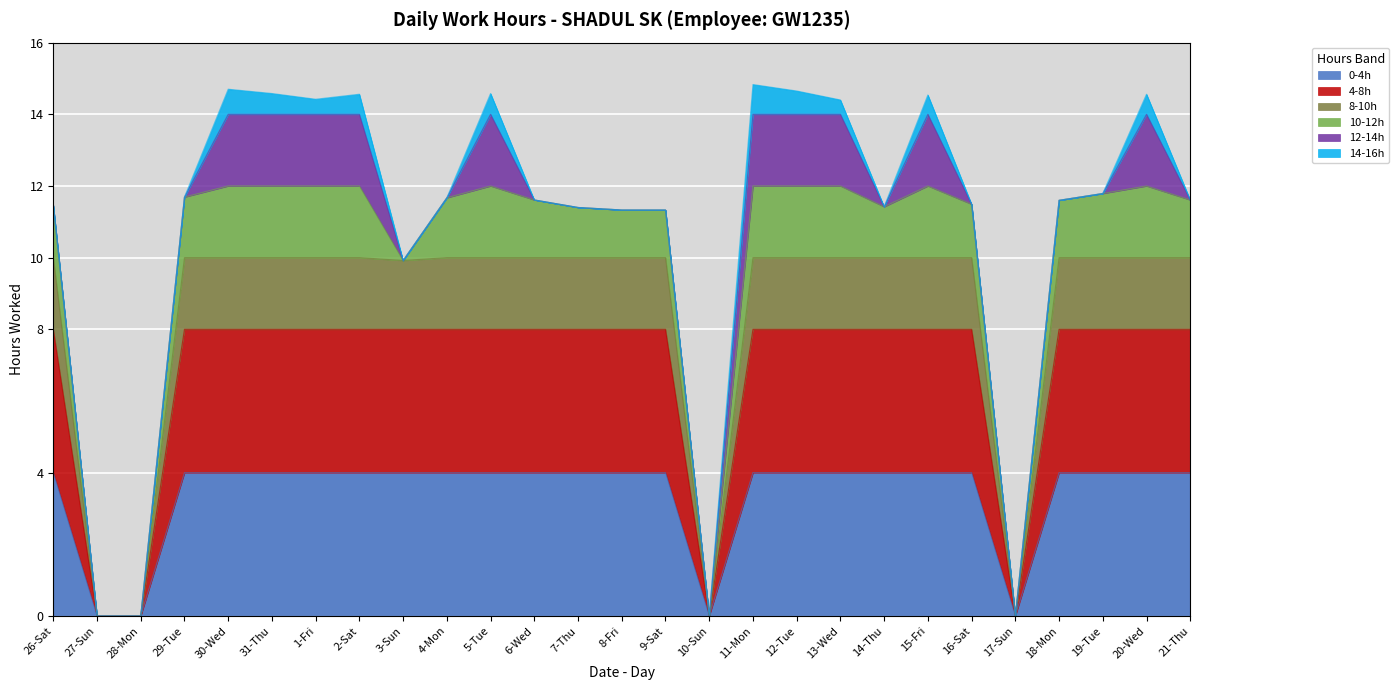

What is the average value?

10.9